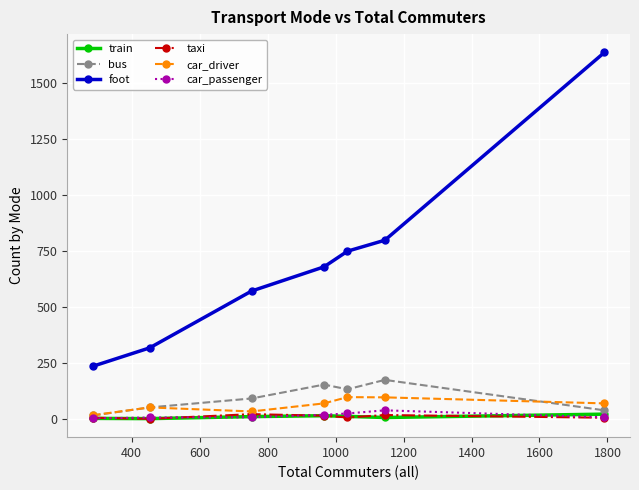

How many distinct data groups are displayed?

6